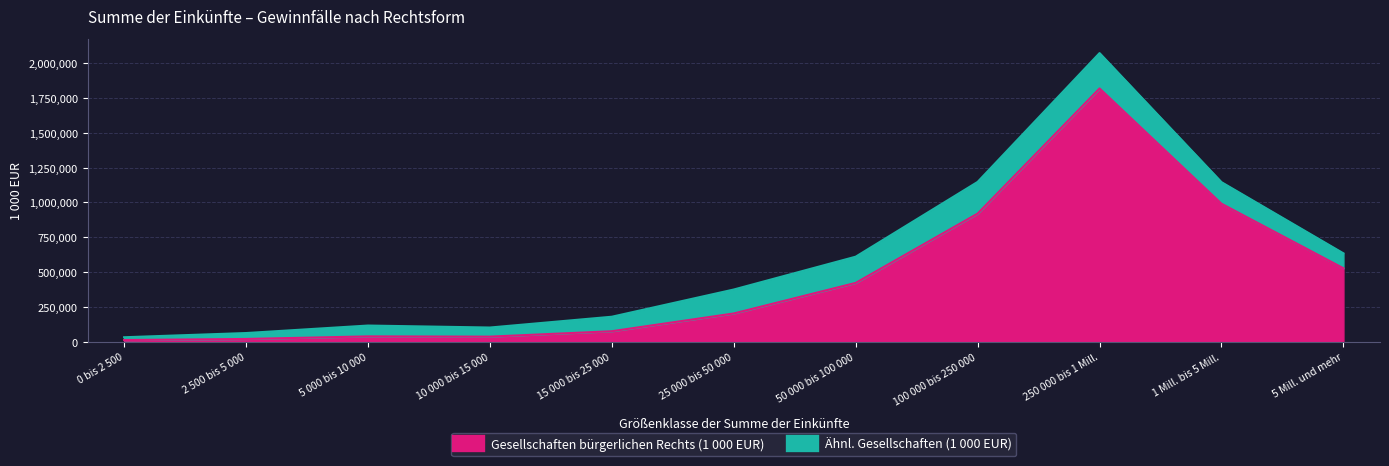

What is the difference between the second highest and minimum values?

979708